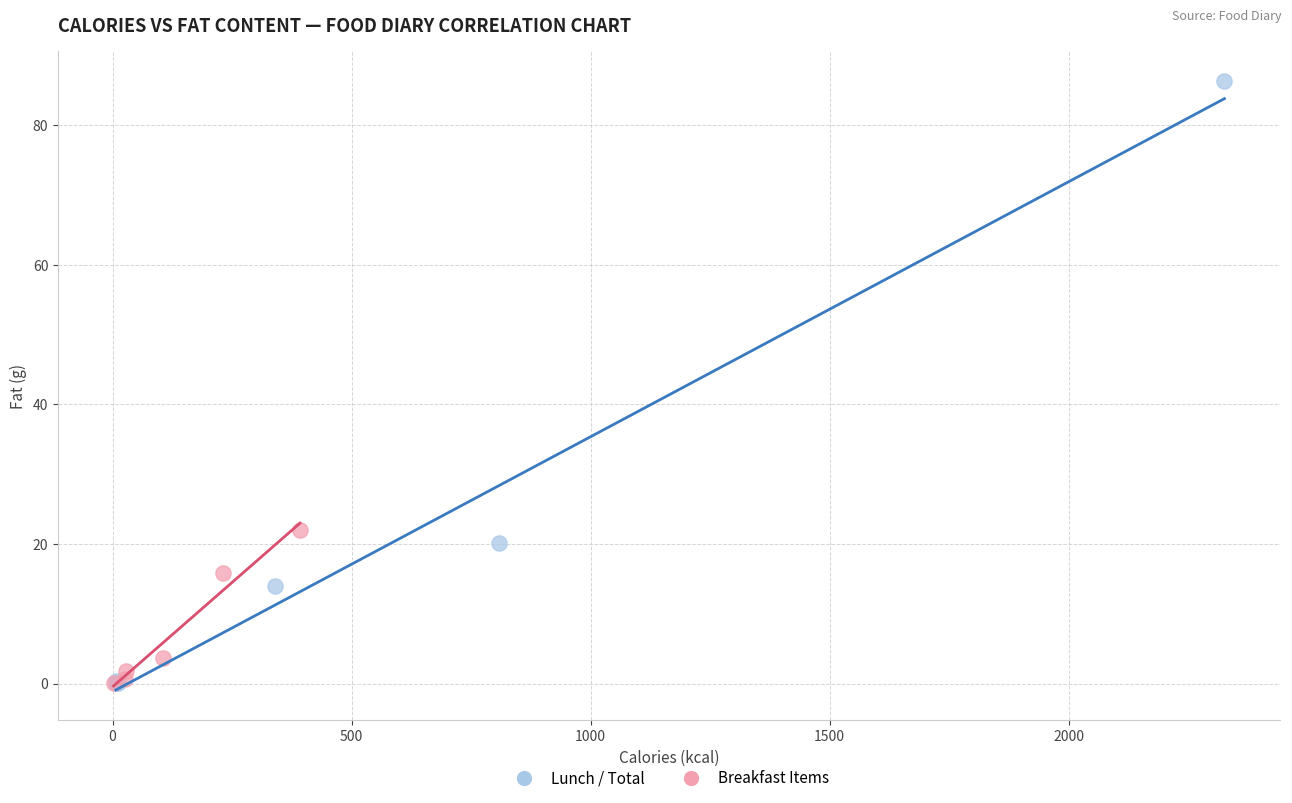

Which series has the widest spread of Y values?

Lunch / Total